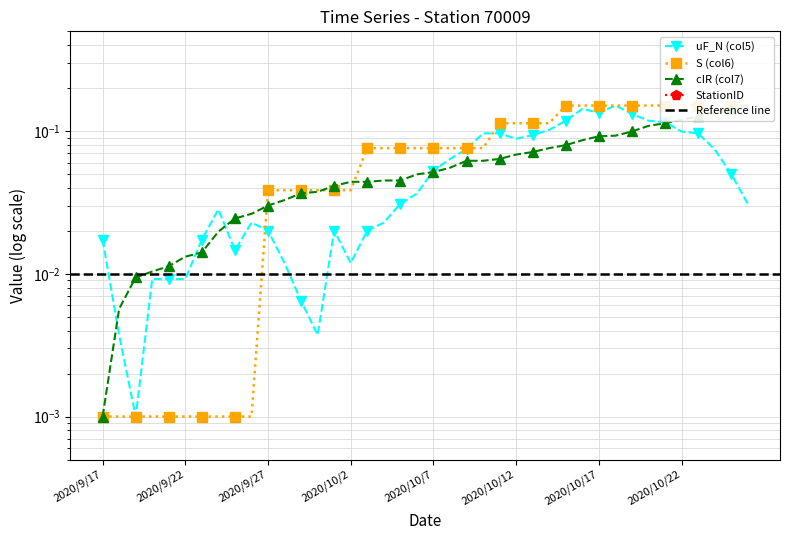

Reading left to right, extract all data points from this chart.

uF_N (col5): 2020/9/17=0.0	2020/9/18=0.0	2020/9/19=0.0	2020/9/20=0.0	2020/9/21=0.0	2020/9/22=0.0	2020/9/23=0.0	2020/9/24=0.0	2020/9/25=0.0	2020/9/26=0.0	2020/9/27=0.0	2020/9/28=0.0	2020/9/29=0.0	2020/9/30=0.0	2020/10/1=0.0	2020/10/2=0.0	2020/10/3=0.0	2020/10/4=0.0	2020/10/5=0.0	2020/10/6=0.0	2020/10/7=0.1	2020/10/8=0.1	2020/10/9=0.1	2020/10/10=0.1	2020/10/11=0.1	2020/10/12=0.1	2020/10/13=0.1	2020/10/14=0.1	2020/10/15=0.1	2020/10/16=0.1	2020/10/17=0.1	2020/10/18=0.2	2020/10/19=0.1	2020/10/20=0.1	2020/10/21=0.1	2020/10/22=0.1	2020/10/23=0.1	2020/10/24=0.1	2020/10/25=0.1	2020/10/26=0.0
S (col6): 2020/9/17=0.0	2020/9/18=0.0	2020/9/19=0.0	2020/9/20=0.0	2020/9/21=0.0	2020/9/22=0.0	2020/9/23=0.0	2020/9/24=0.0	2020/9/25=0.0	2020/9/26=0.0	2020/9/27=0.0	2020/9/28=0.0	2020/9/29=0.0	2020/9/30=0.0	2020/10/1=0.0	2020/10/2=0.0	2020/10/3=0.1	2020/10/4=0.1	2020/10/5=0.1	2020/10/6=0.1	2020/10/7=0.1	2020/10/8=0.1	2020/10/9=0.1	2020/10/10=0.1	2020/10/11=0.1	2020/10/12=0.1	2020/10/13=0.1	2020/10/14=0.1	2020/10/15=0.2	2020/10/16=0.2	2020/10/17=0.2	2020/10/18=0.2	2020/10/19=0.2	2020/10/20=0.2	2020/10/21=0.2	2020/10/22=0.2	2020/10/23=0.2	2020/10/24=0.2	2020/10/25=0.2	2020/10/26=0.2
cIR (col7): 2020/9/17=0.0	2020/9/18=0.0	2020/9/19=0.0	2020/9/20=0.0	2020/9/21=0.0	2020/9/22=0.0	2020/9/23=0.0	2020/9/24=0.0	2020/9/25=0.0	2020/9/26=0.0	2020/9/27=0.0	2020/9/28=0.0	2020/9/29=0.0	2020/9/30=0.0	2020/10/1=0.0	2020/10/2=0.0	2020/10/3=0.0	2020/10/4=0.0	2020/10/5=0.0	2020/10/6=0.0	2020/10/7=0.1	2020/10/8=0.1	2020/10/9=0.1	2020/10/10=0.1	2020/10/11=0.1	2020/10/12=0.1	2020/10/13=0.1	2020/10/14=0.1	2020/10/15=0.1	2020/10/16=0.1	2020/10/17=0.1	2020/10/18=0.1	2020/10/19=0.1	2020/10/20=0.1	2020/10/21=0.1	2020/10/22=0.1	2020/10/23=0.1	2020/10/24=0.1	2020/10/25=0.1	2020/10/26=0.2